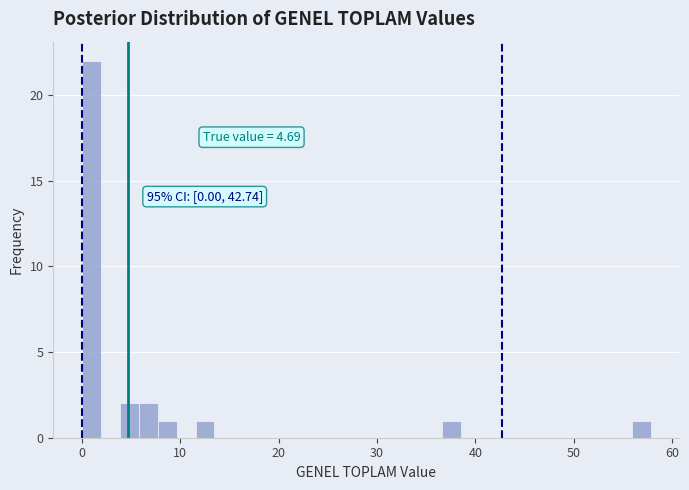

Read against the x-axis, roughly where is the centre of the tallest bar?

1